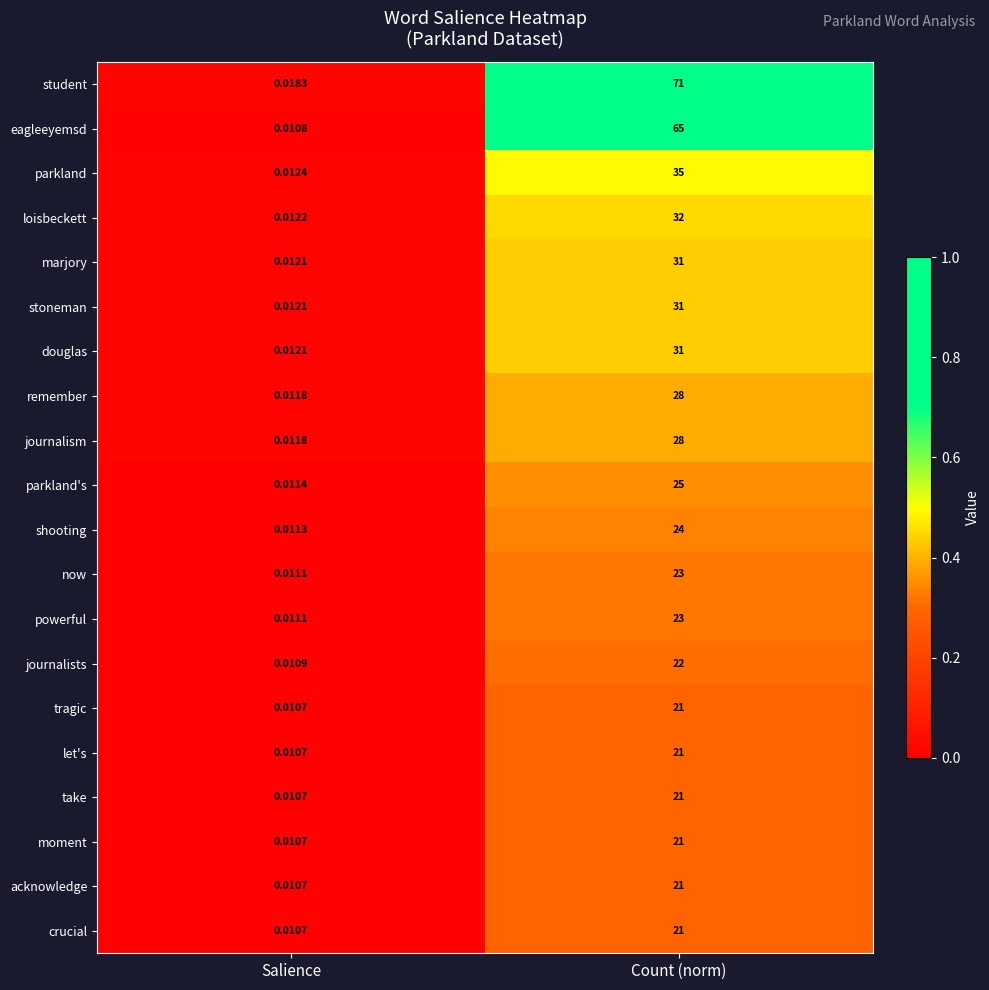

At which label is journalism closest to 14?

Salience